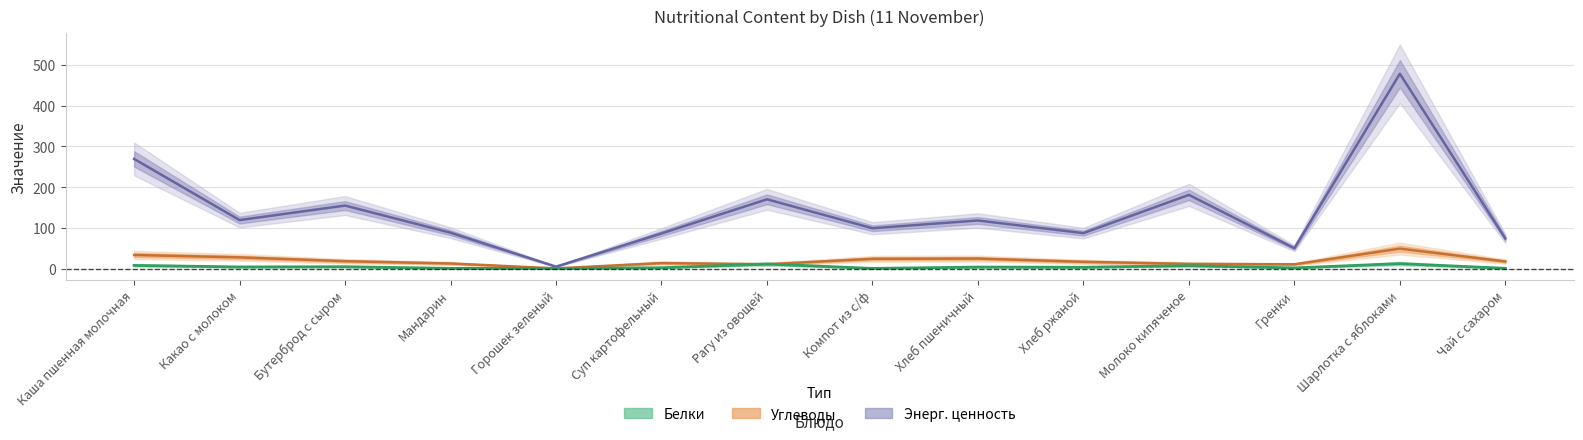

How many lines are shown in the chart?

3